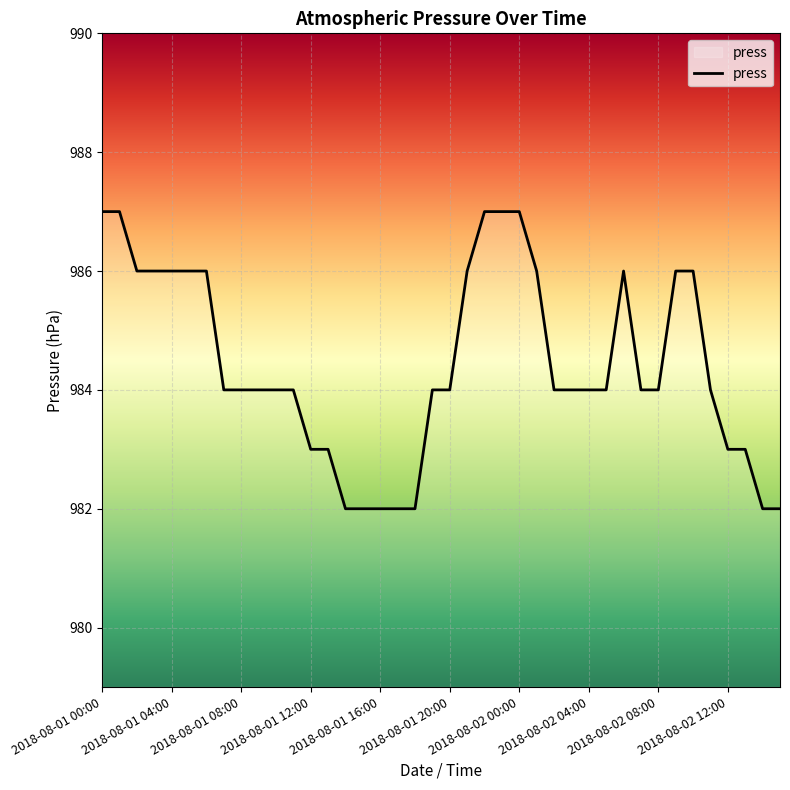

What is the difference between the maximum and minimum values?

5